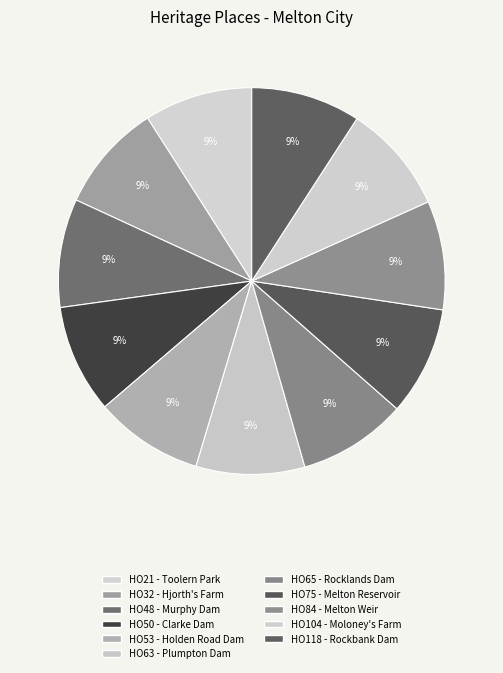

Which category has the biggest portion of the pie?

HO118 - Rockbank Headstation Dam